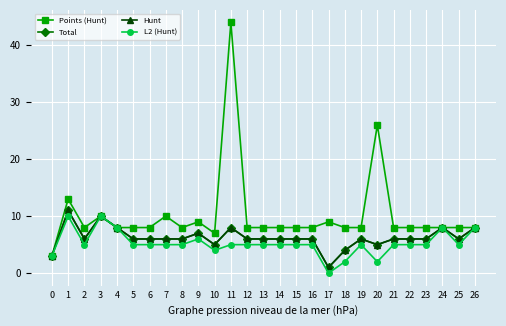

Read the Total value at 2, to the nearest 5.

5